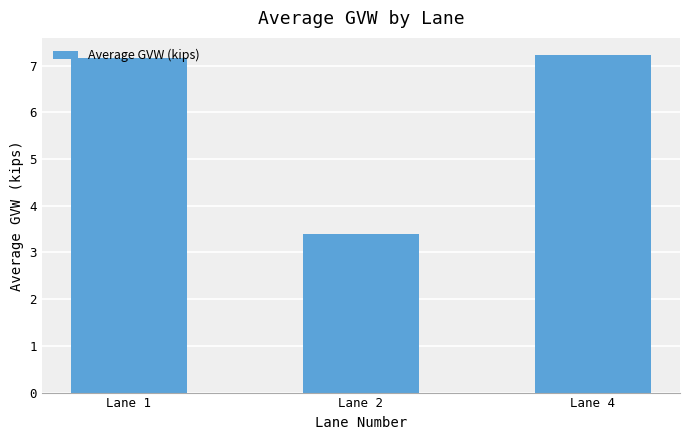

Rank the categories by value from lowest to highest.

Lane 2, Lane 1, Lane 4